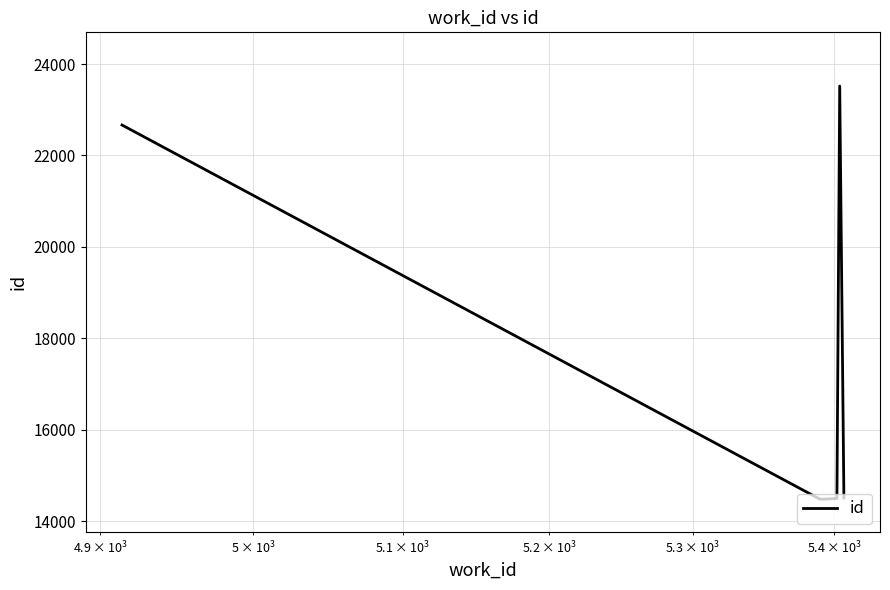

True or false: the data has more than 2 interior local peaks.

False